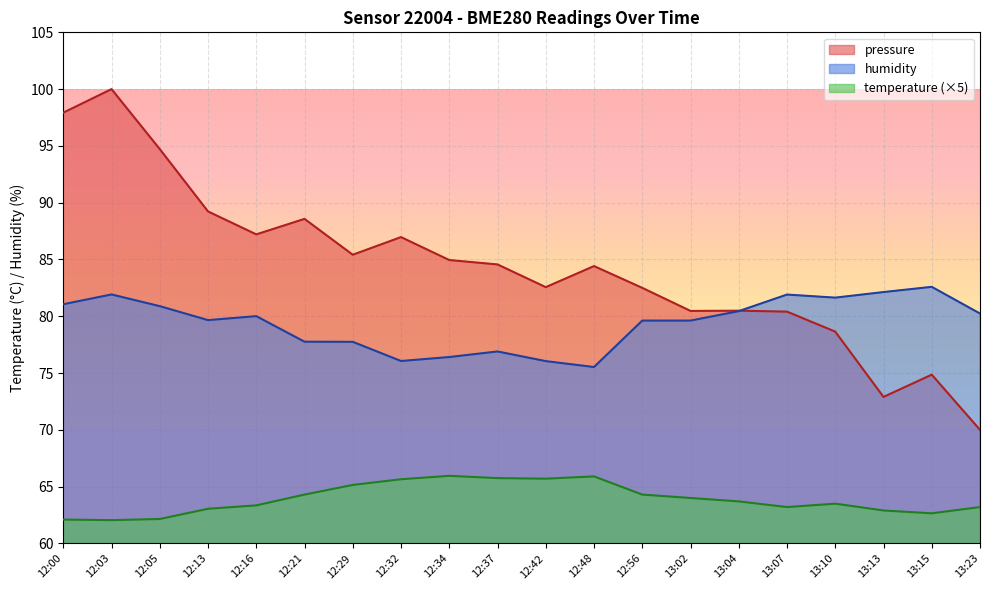

At which category is the sum across all series the highest?

12:03